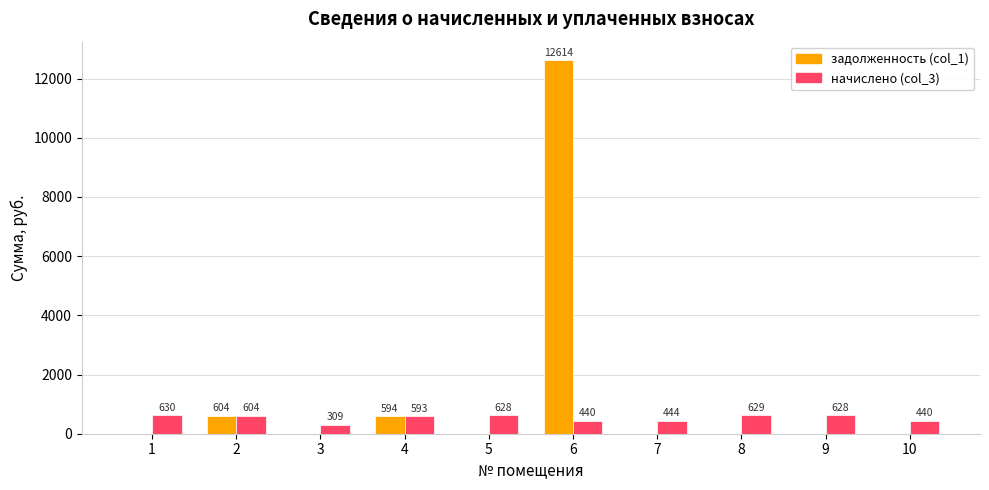

How many values in the начислено (col_3) series exceed 604?

5